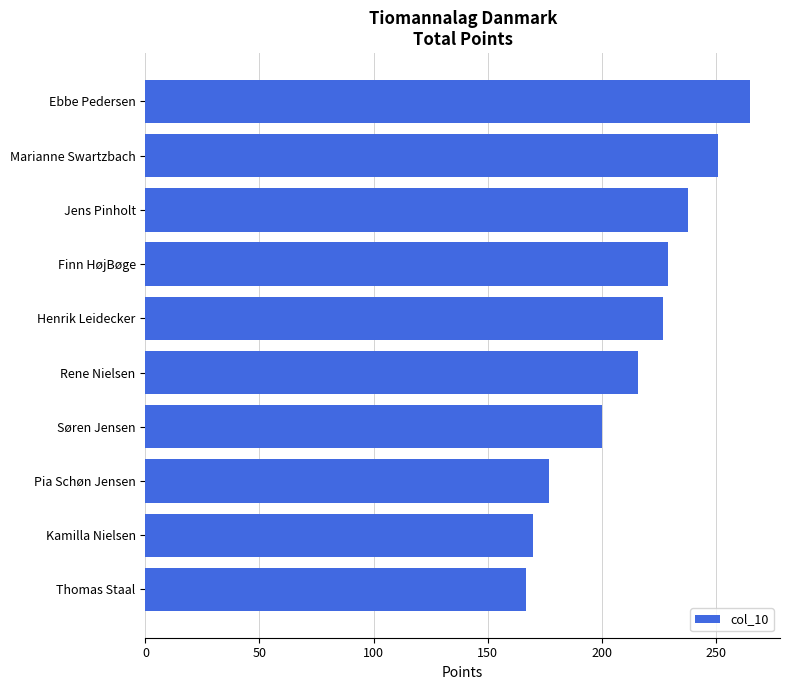

True or false: the data shows 170 at Kamilla Nielsen.

True